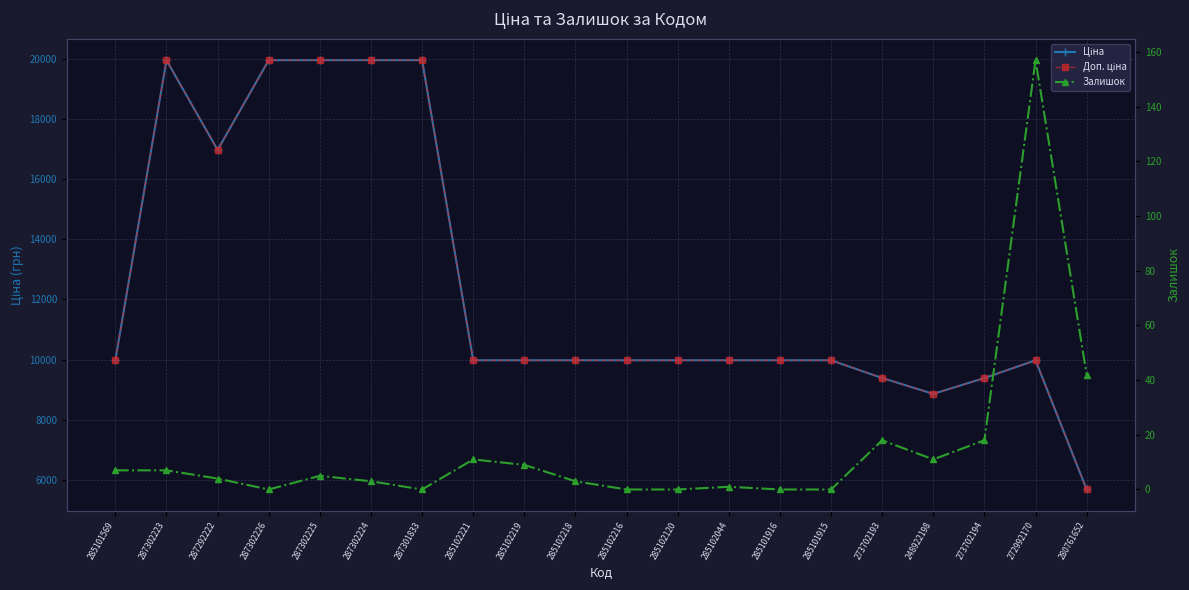

At which category is the sum across all series the highest?

287302223